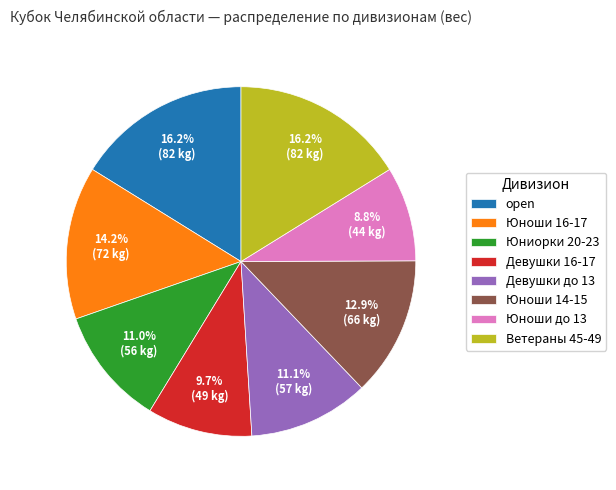

Which slice is the smallest?

Юноши до 13